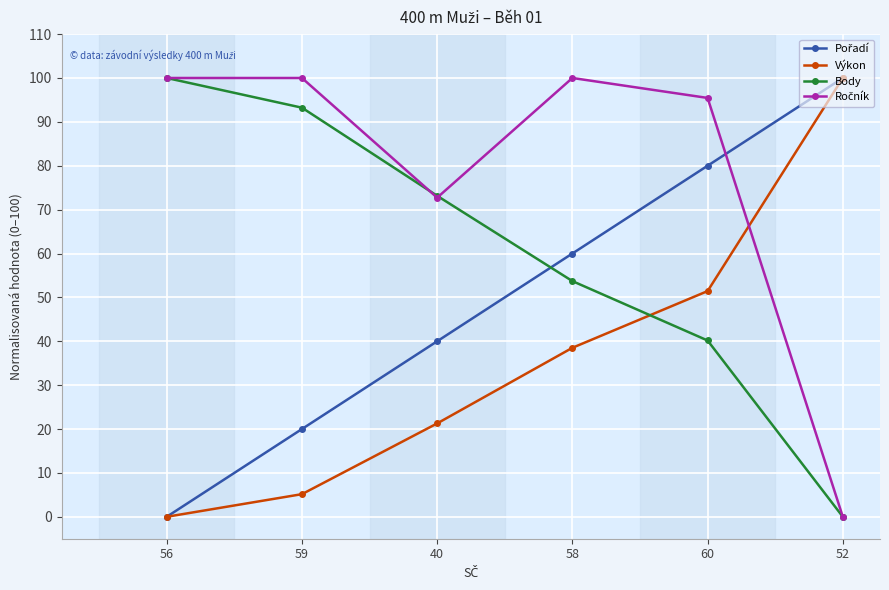

Is it true that Výkon equals 14.1 at 40?

False